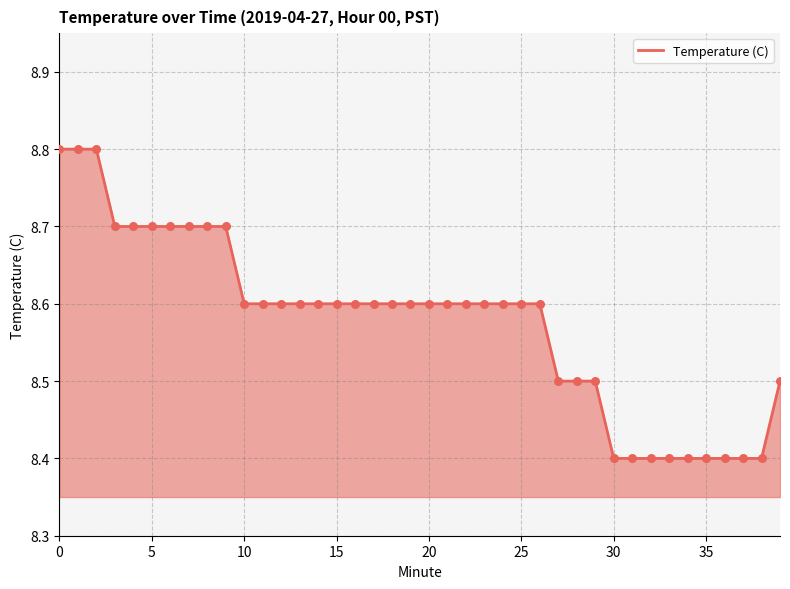

What is the difference between the maximum and minimum values?

0.4